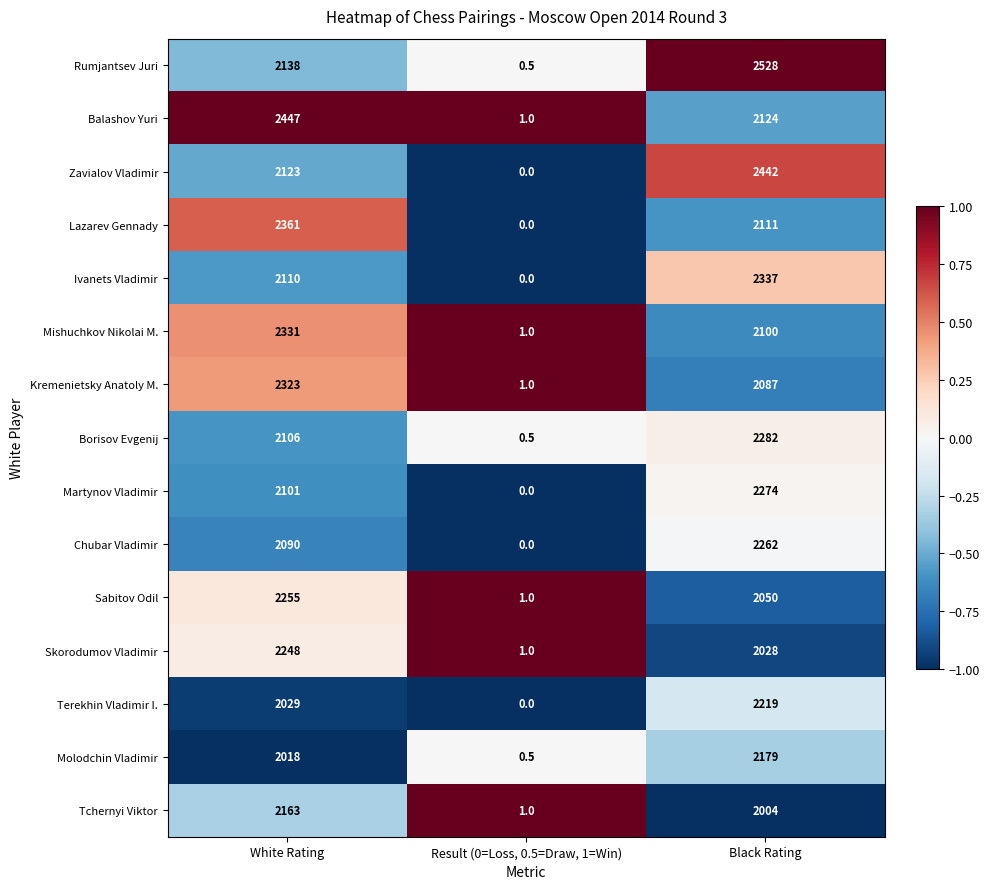

Where does the Lazarev Gennady series first go above 2111?

White Rating